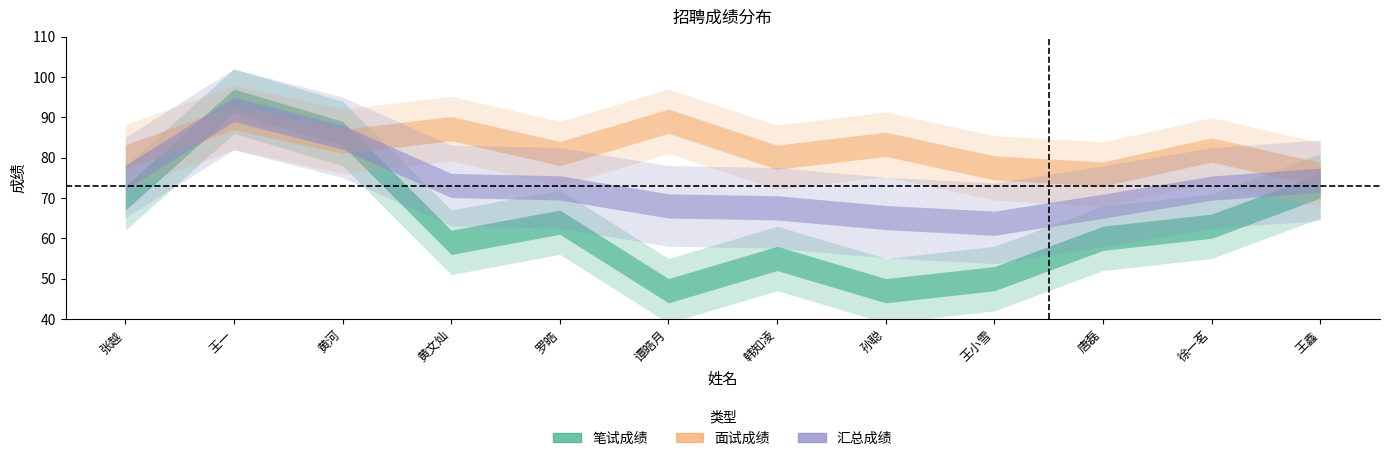

List the series in order of their overall mean, lowest first.

笔试成绩, 汇总成绩, 面试成绩